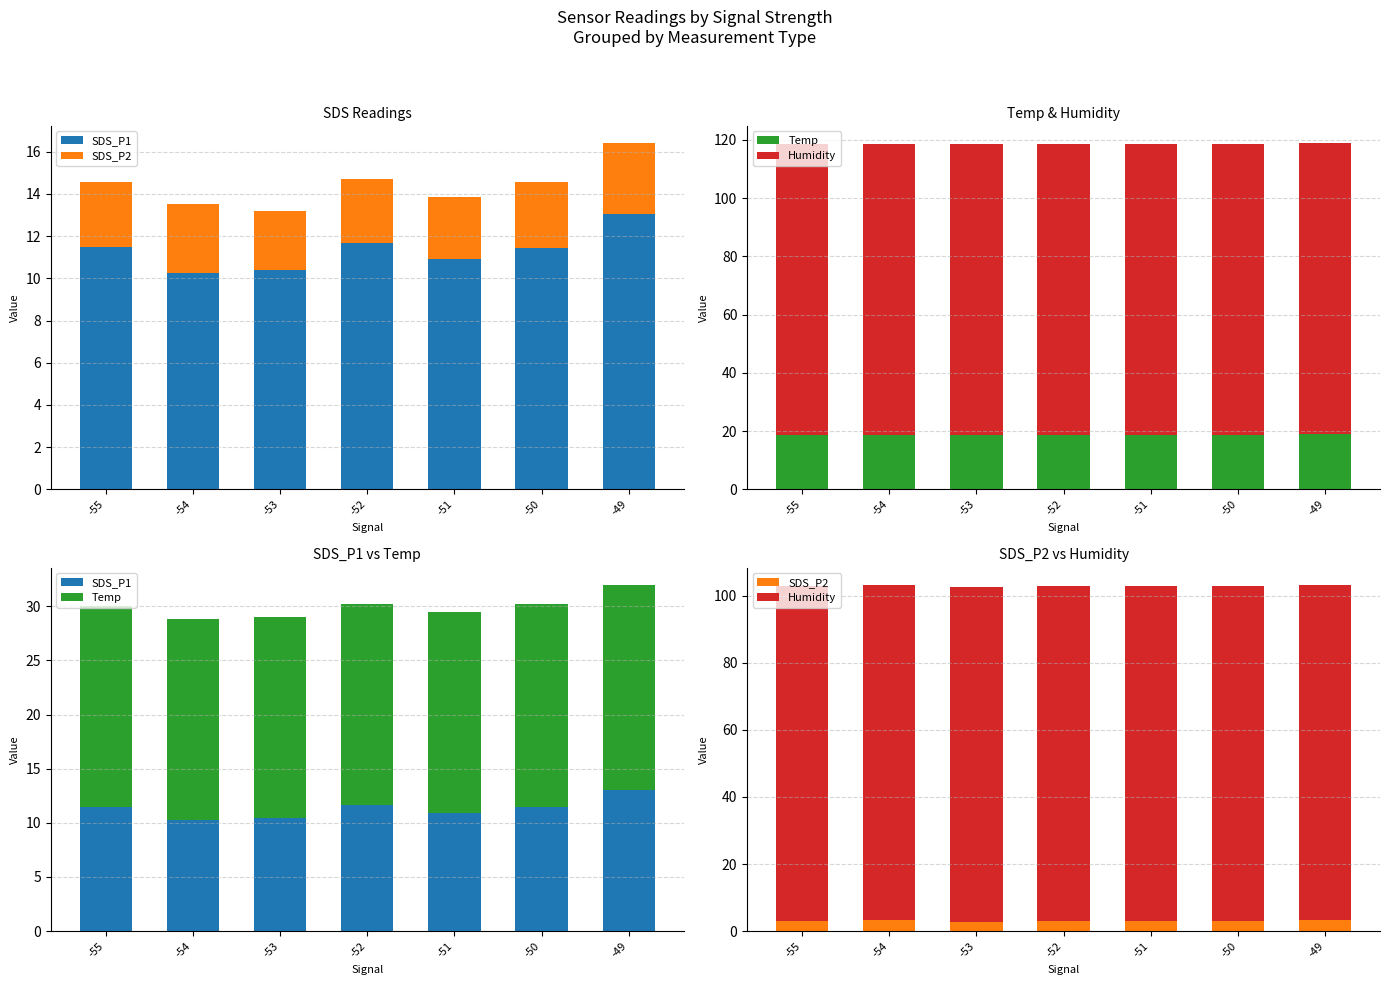

Which series has the largest total across all categories?

Humidity